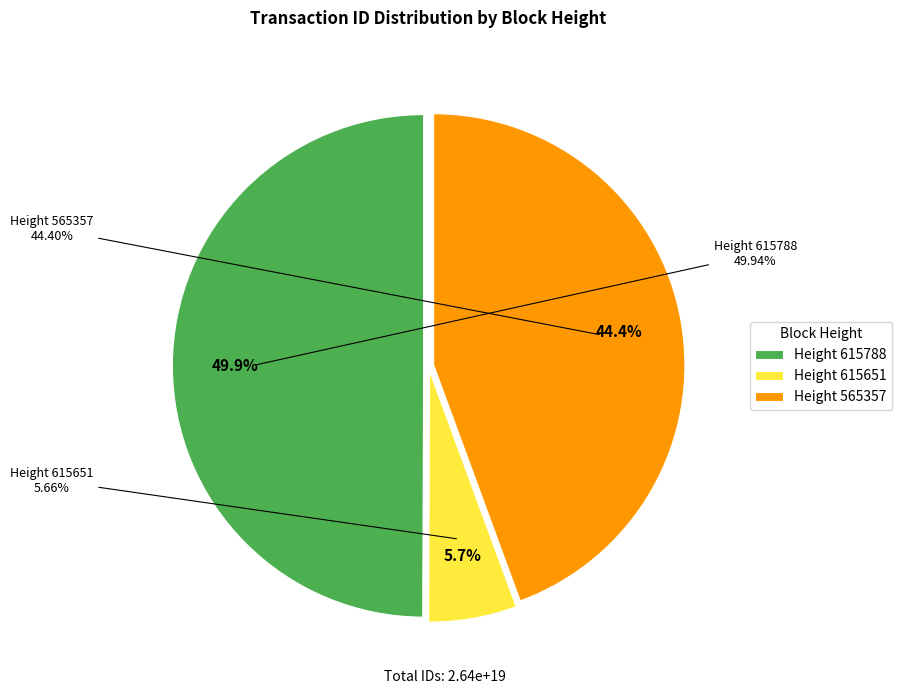

Approximately how many times larger is the value at 615788 compared to 565357?

1.1